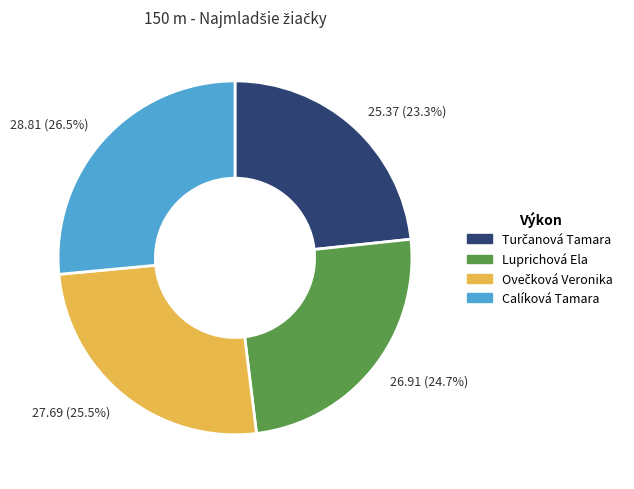

Which slice is the largest?

Calíková Tamara